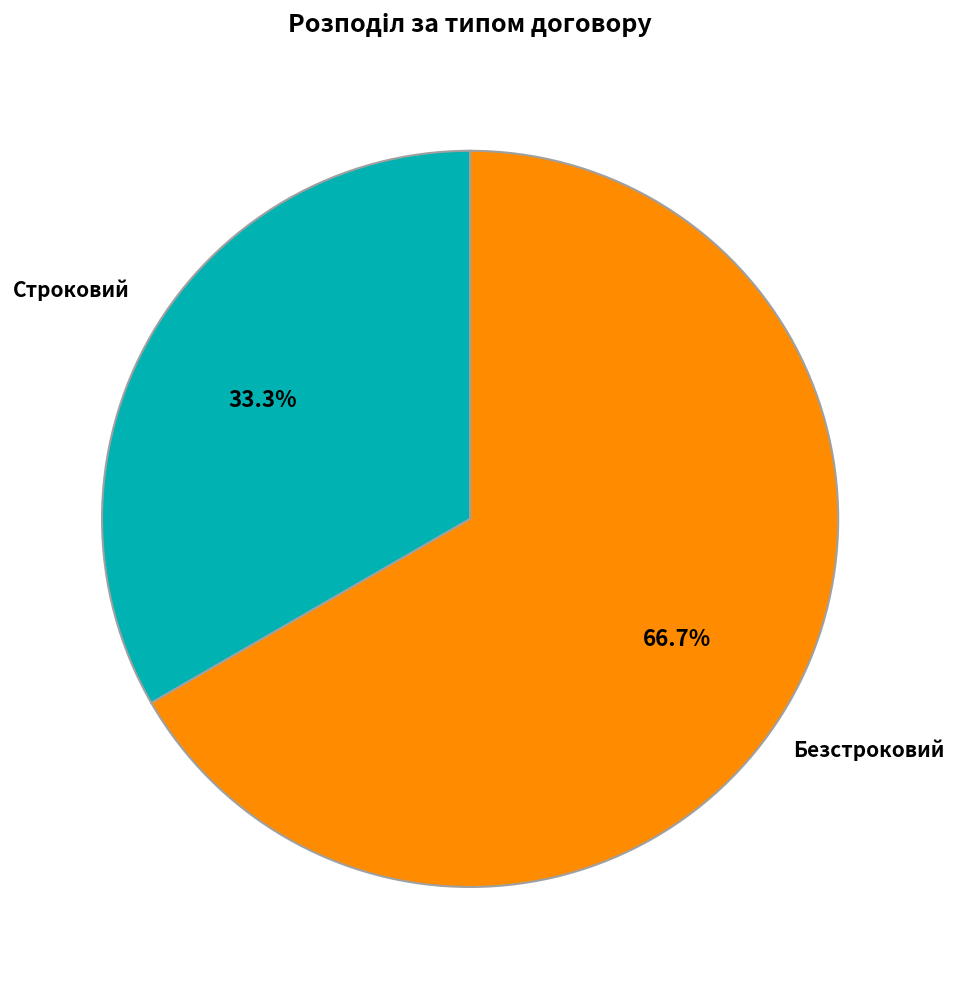

How many segments does this pie chart have?

2